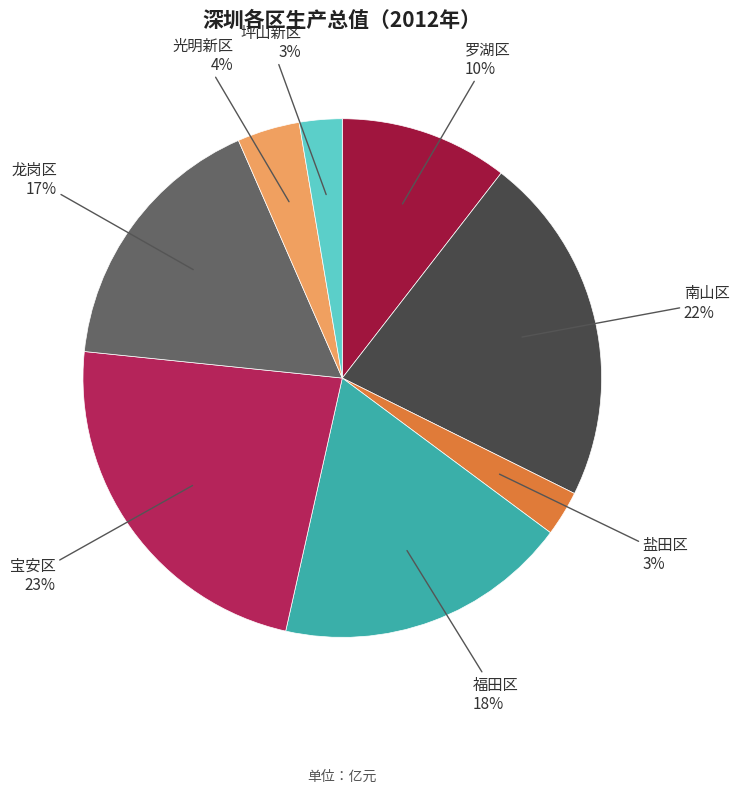

To the nearest percent, what is the average slice percentage?

12%